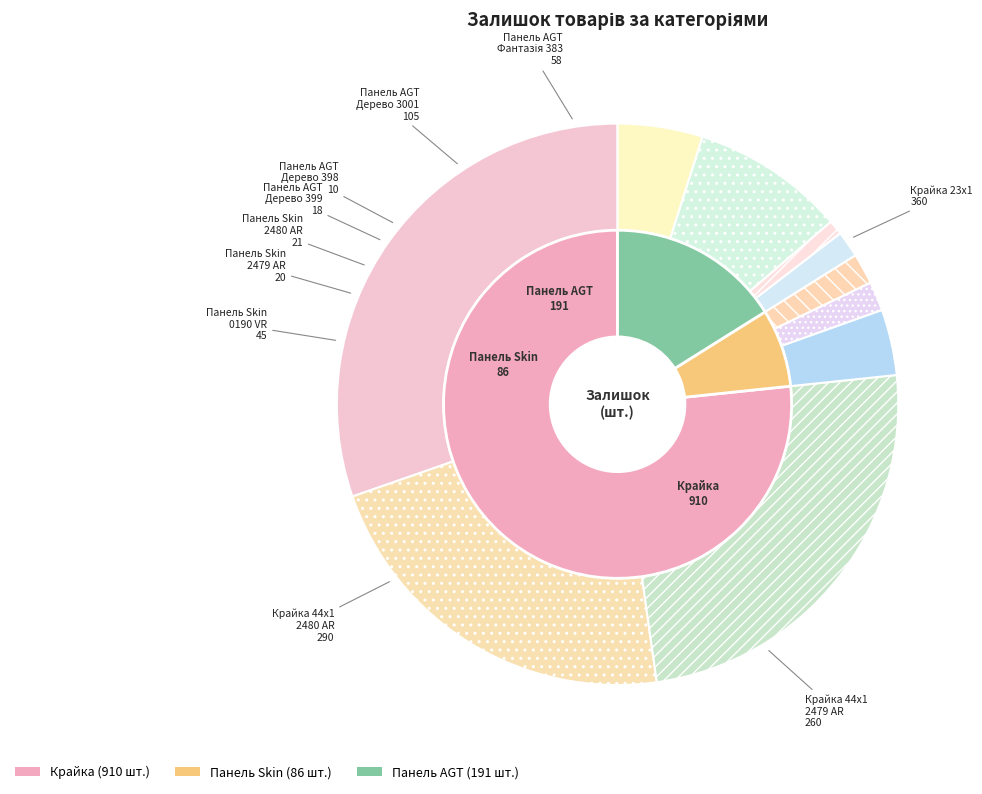

Combined, do Крайка 44x1 мм. Skin Арена 2479 AR and Панель Skin 18 мм. 0190 VR account for over 50%?

No